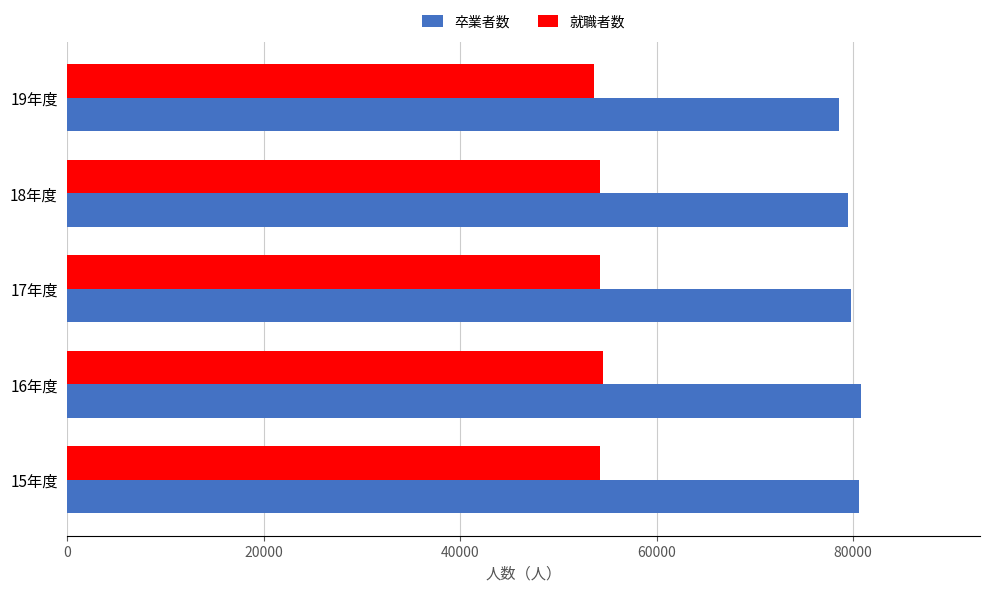

What is the sum of all 就職者数 values?

270883